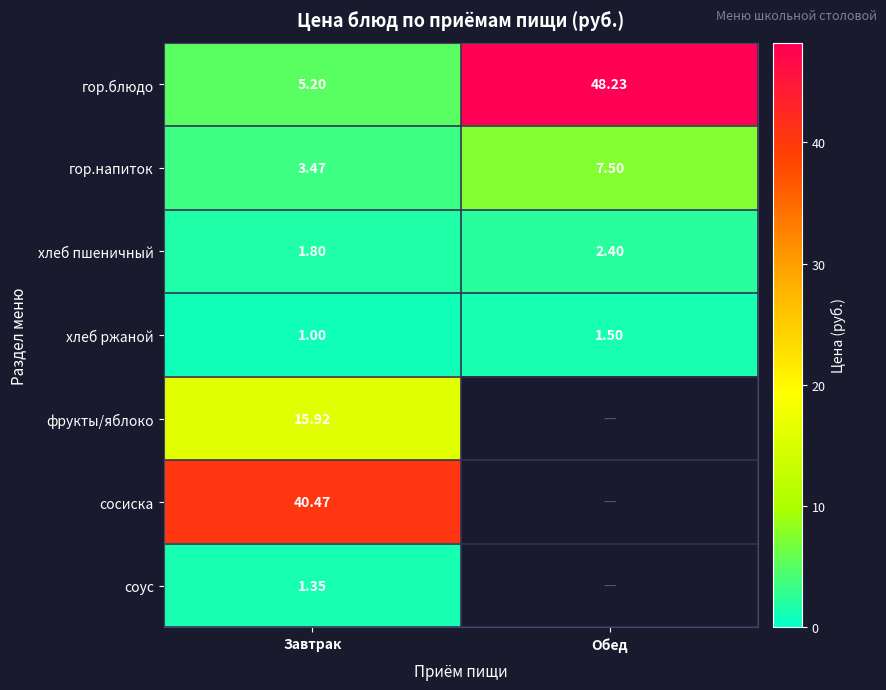

Is the value of гор.блюдо at Завтрак greater than the value of хлеб ржаной at Обед?

Yes